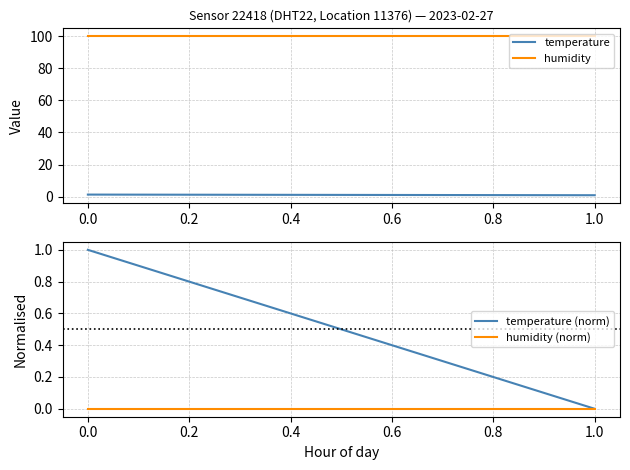

What position from the right is 1.0?

1